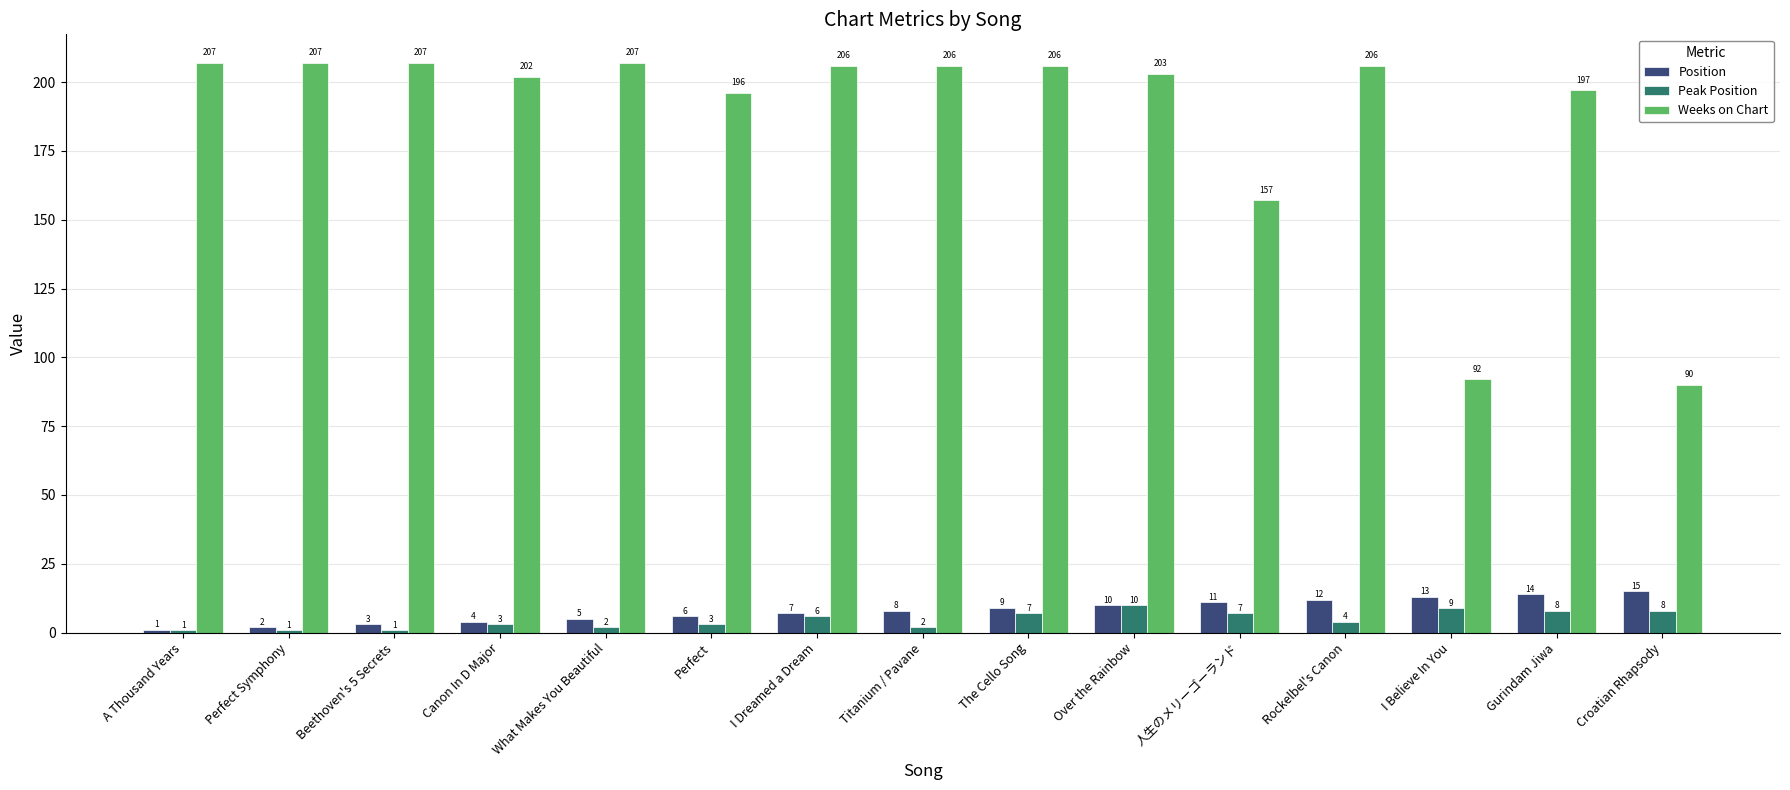

What are all the series names shown in the legend?

Position, Peak Position, Weeks on Chart